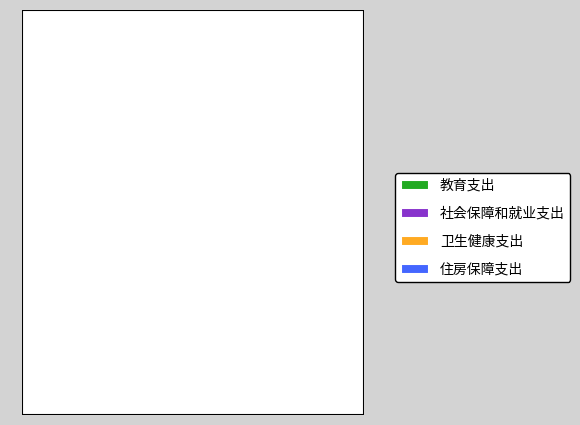

Which slice represents more than half of the pie?

教育支出